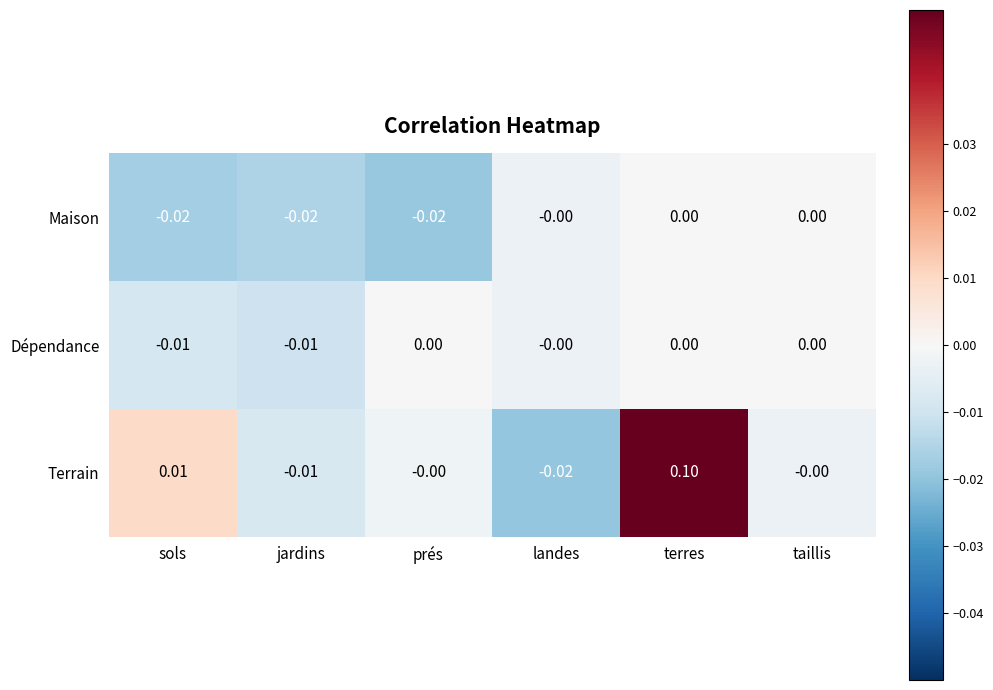

Which series changed the most between sols and taillis?

Maison